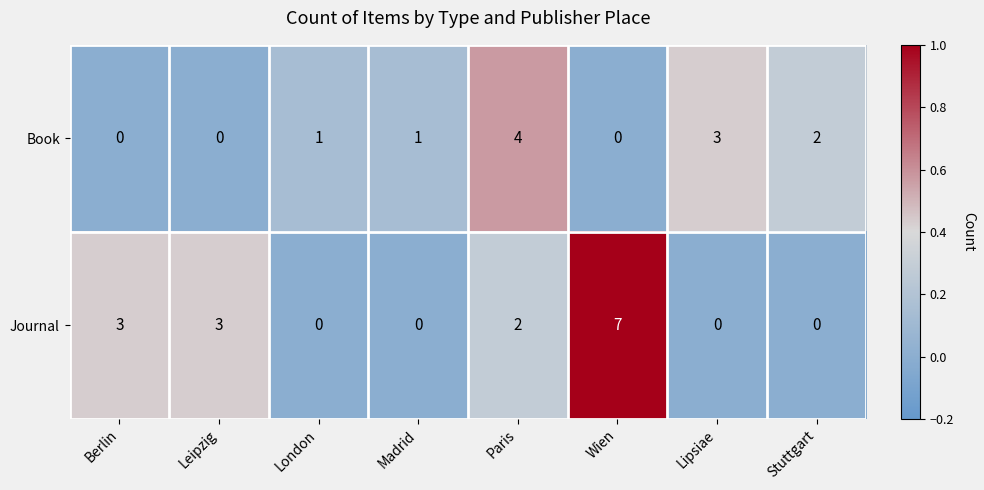

The value of Book at Stuttgart is 2. True or false?

True